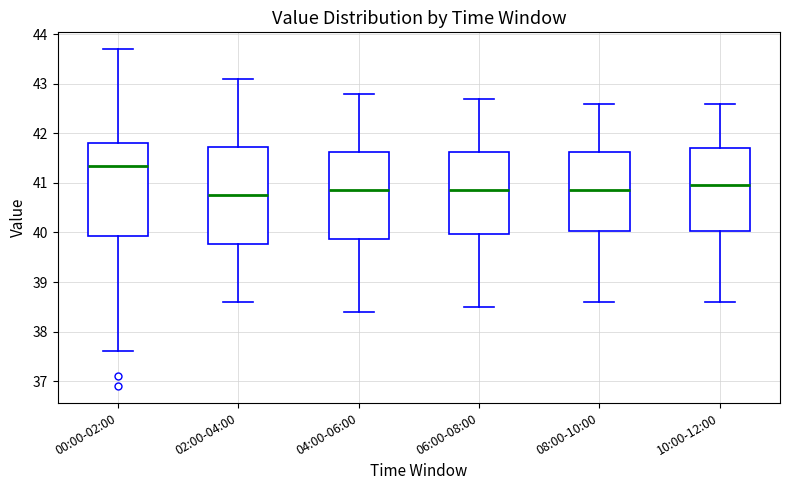

Reading left to right, read every box against the y-axis: the position of its median line, the range the box covers, and the ends of its whiskers. The values are not printed on the chart, so give them approximately, as read against the axis.

00:00-02:00: median 41.4, box 39.9 to 41.8, whiskers 37.6 to 43.7
02:00-04:00: median 40.8, box 39.8 to 41.7, whiskers 38.6 to 43.1
04:00-06:00: median 40.9, box 39.9 to 41.6, whiskers 38.4 to 42.8
06:00-08:00: median 40.9, box 40.0 to 41.6, whiskers 38.5 to 42.7
08:00-10:00: median 40.9, box 40.0 to 41.6, whiskers 38.6 to 42.6
10:00-12:00: median 41.0, box 40.0 to 41.7, whiskers 38.6 to 42.6